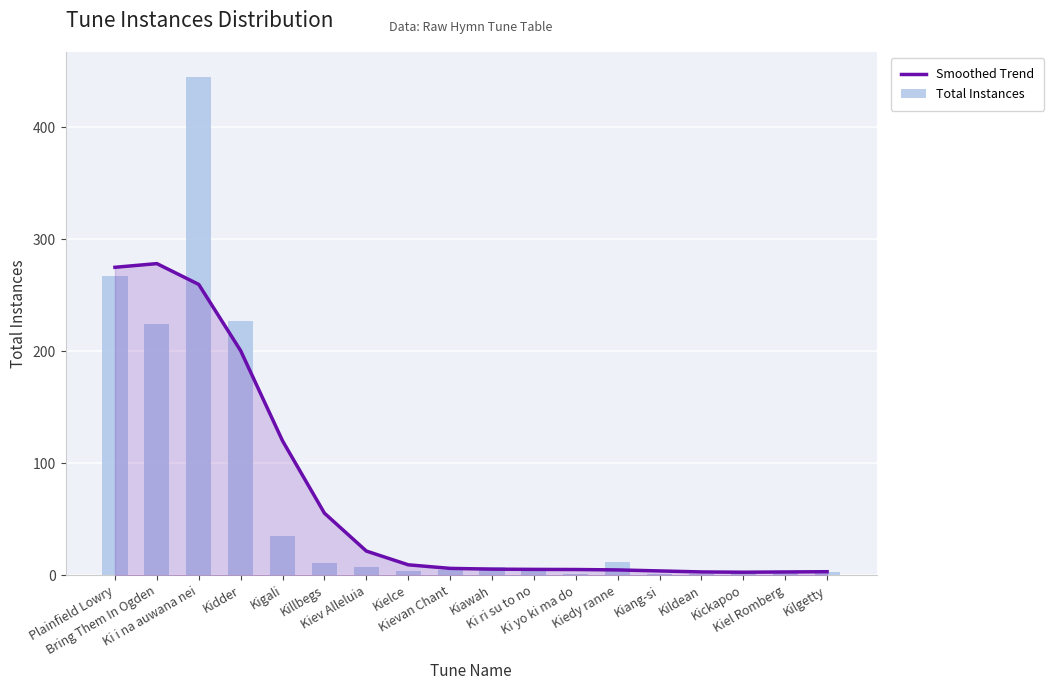

What is the minimum value for Total Instances?

1.0